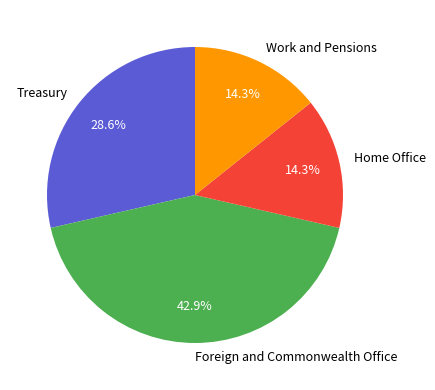

True or false: Work and Pensions accounts for 8% of the total.

False